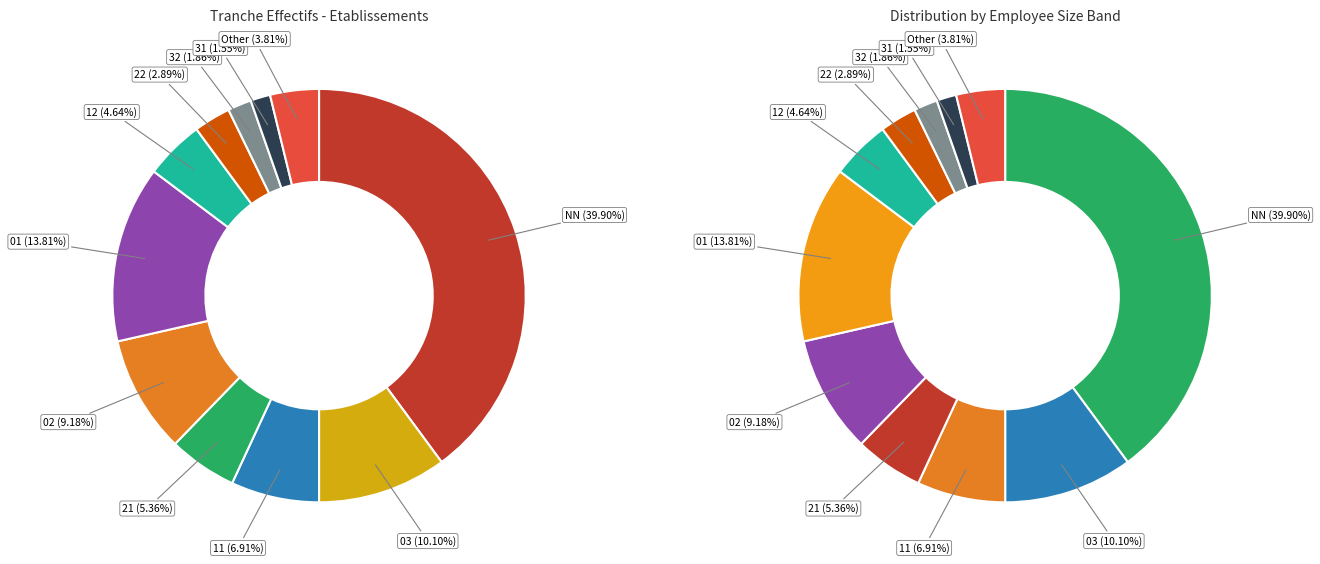

Is it true that 41 is 11% of the pie?

False